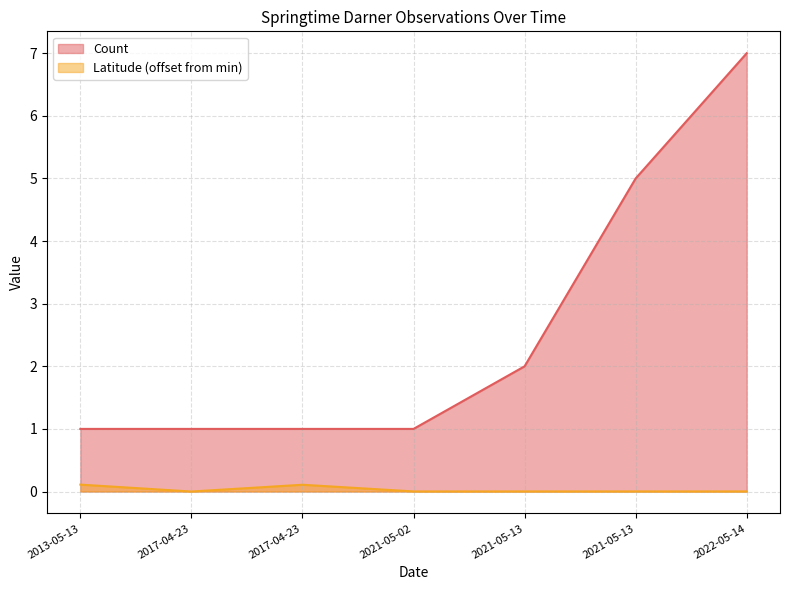

List the series in order of their overall mean, highest first.

Count, Latitude (offset from min)